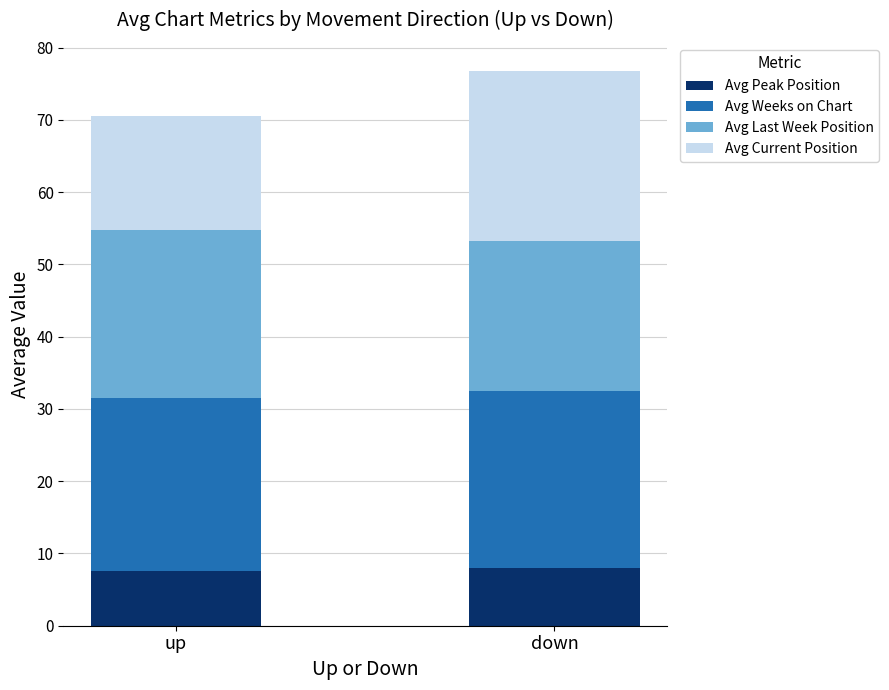

What is the highest value of the Avg Peak Position series?

8.0